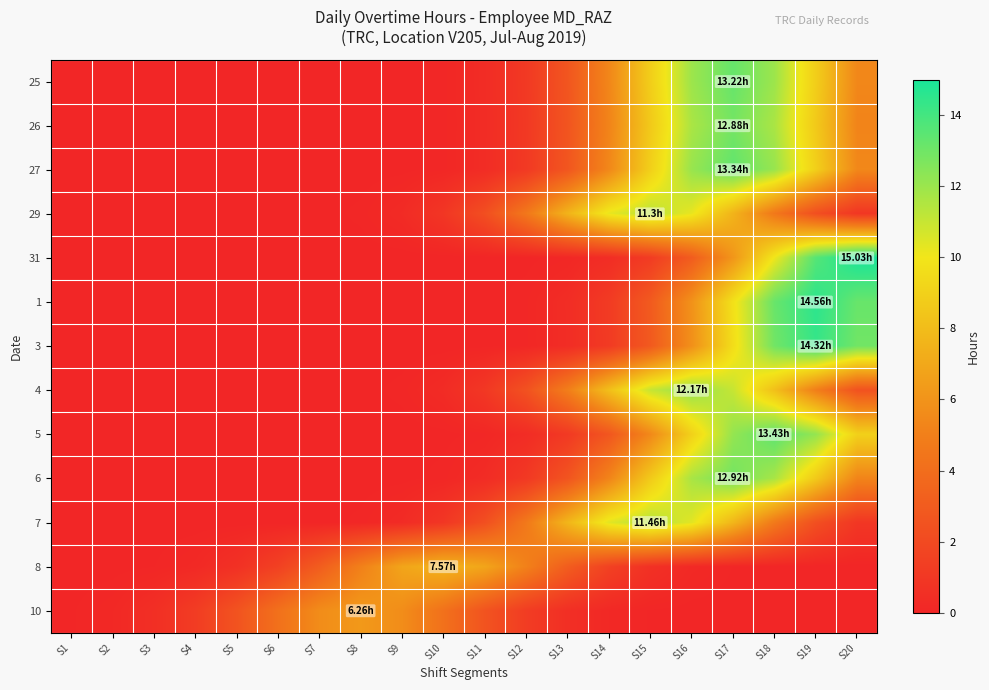

Which category has the highest value across all series?

S20